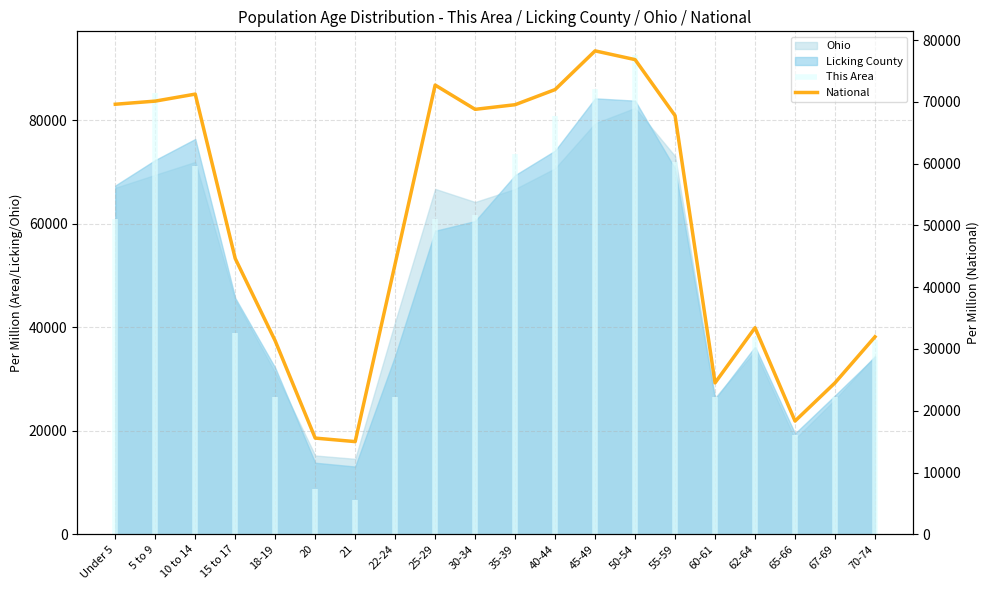

Read the value at 18-19.

31310.7